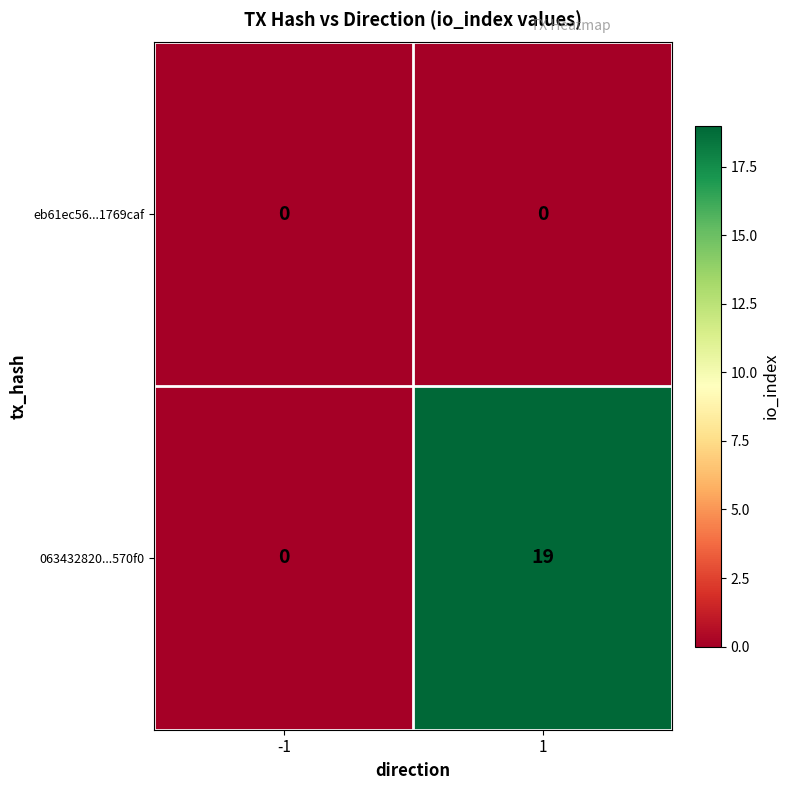

List the series in order of their peak value, lowest first.

eb61ec56...1769caf, 063432820...570f0